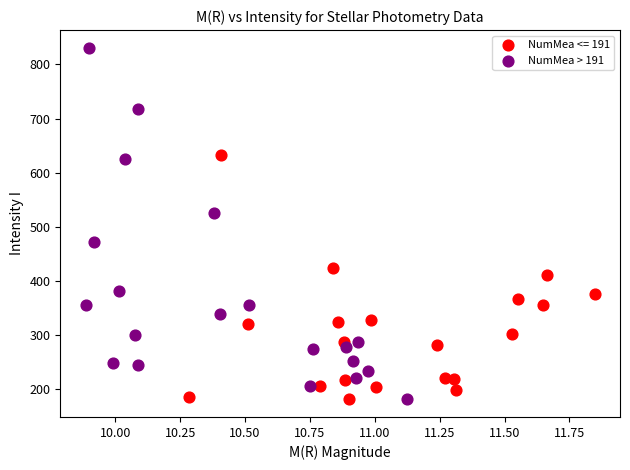

Which series has the widest spread of Y values?

NumMea > 191